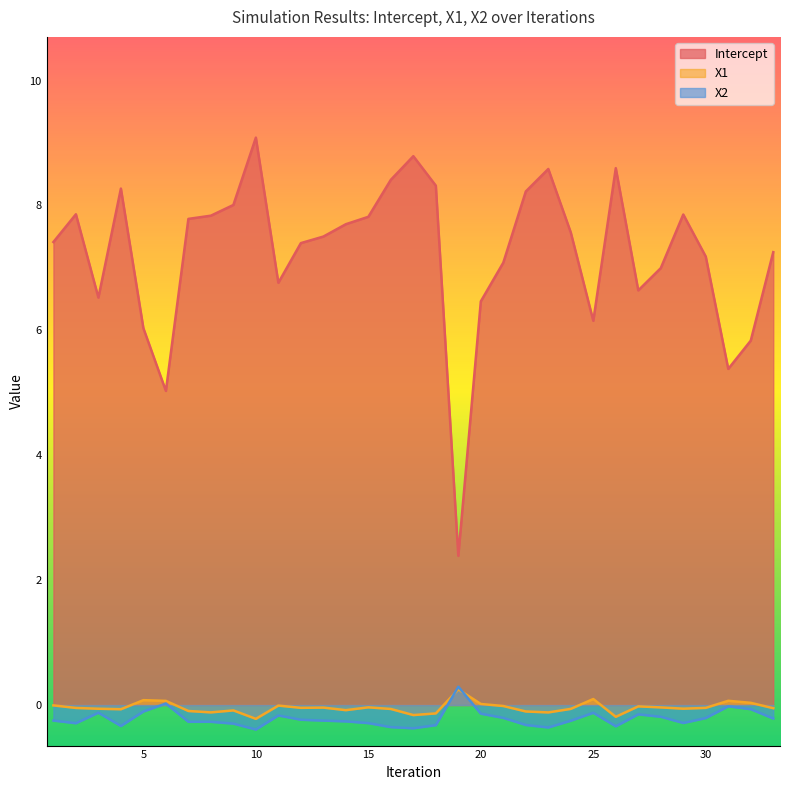

The X2 series shows -0.6 at 26. True or false?

False